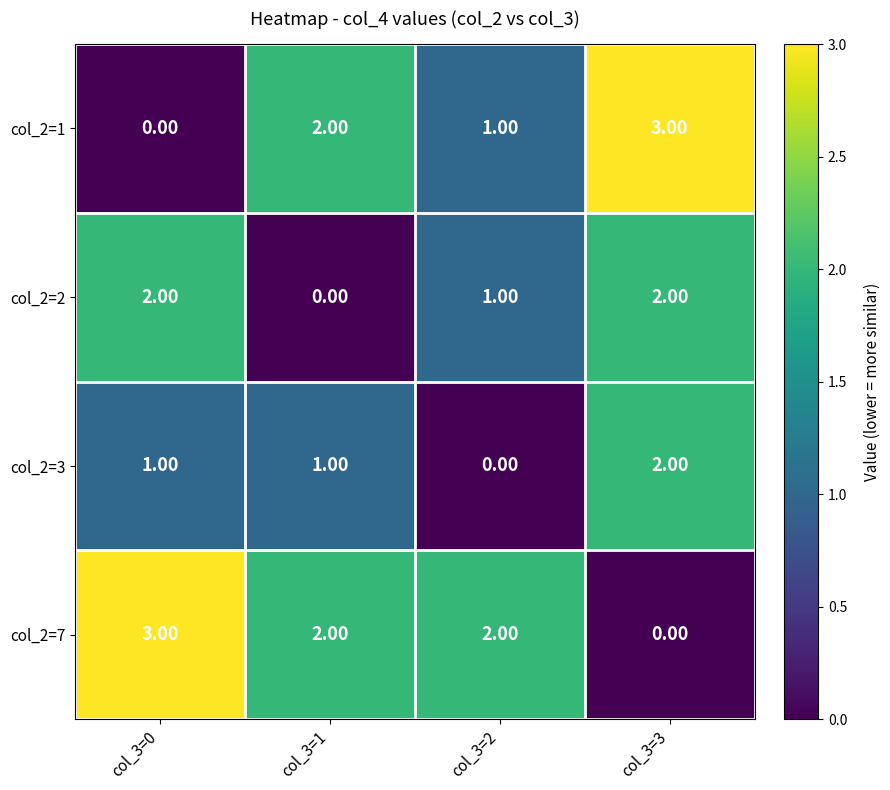

What is the spread (max minus min) of values at col_3=0?

3